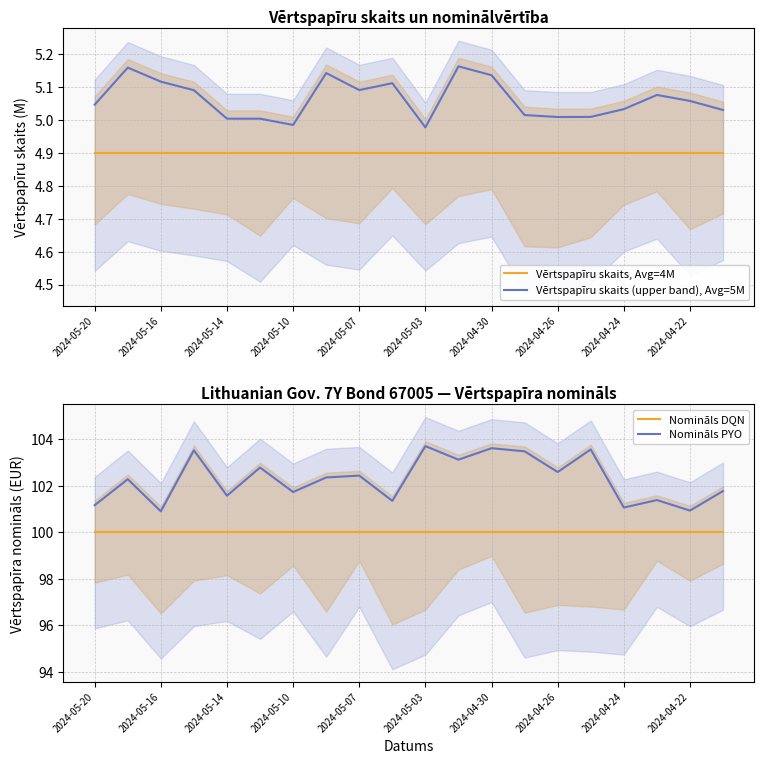

True or false: Vērtspapīru skaits, Avg=4M and Vērtspapīru skaits (upper band), Avg=5M intersect in this chart.

False